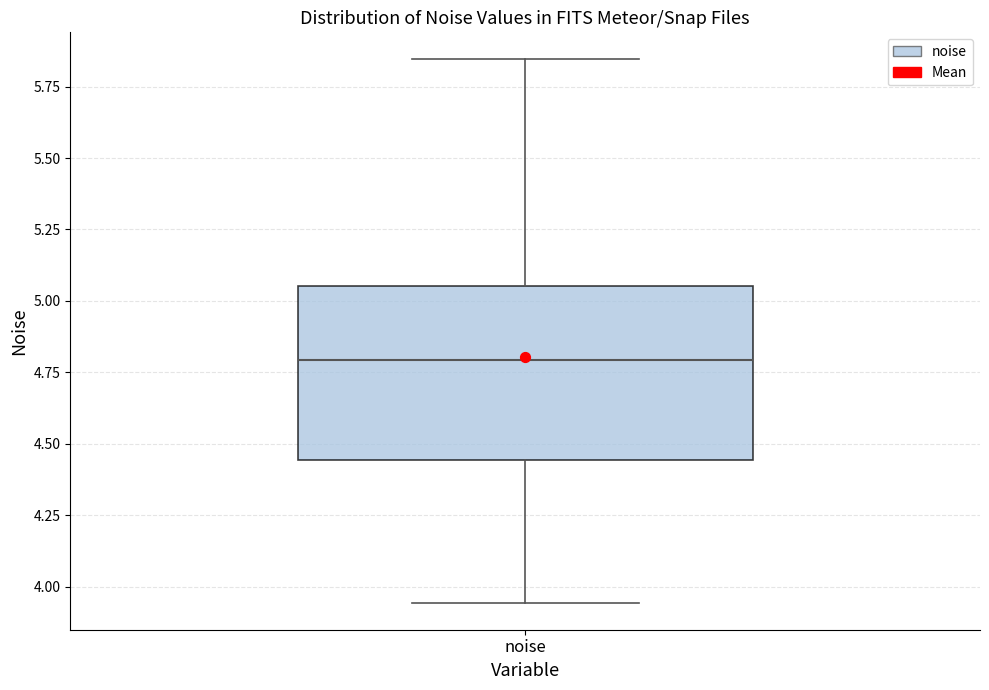

Transcribe this box plot: give where the median line is, the range the box spans, and where the two whiskers end, as read against the y-axis. The values are not printed on the chart, so give them approximately, as read against the axis.

median 4.80, box 4.45 to 5.05, whiskers 3.95 to 5.85